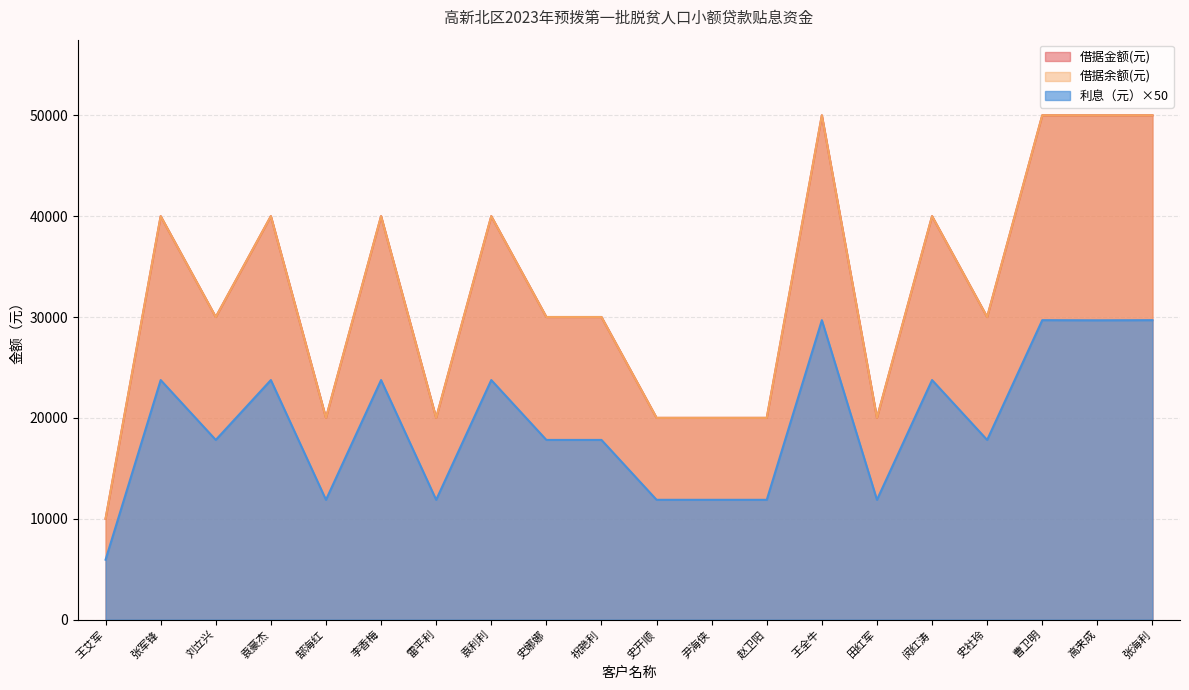

How many lines are shown in the chart?

3